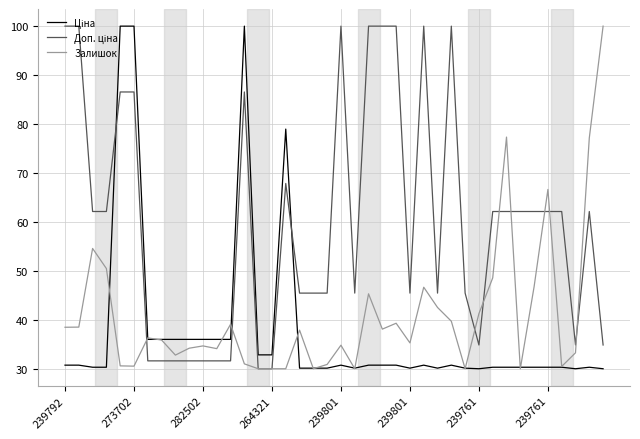

What is the maximum value shown in the chart?

100.0